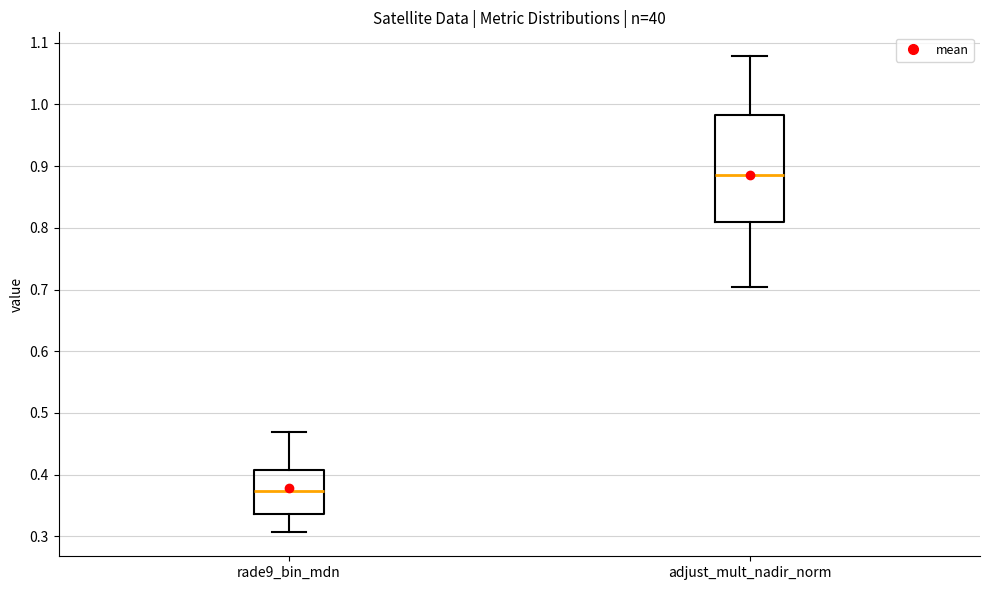

Which box has the lowest median line?

rade9_bin_mdn